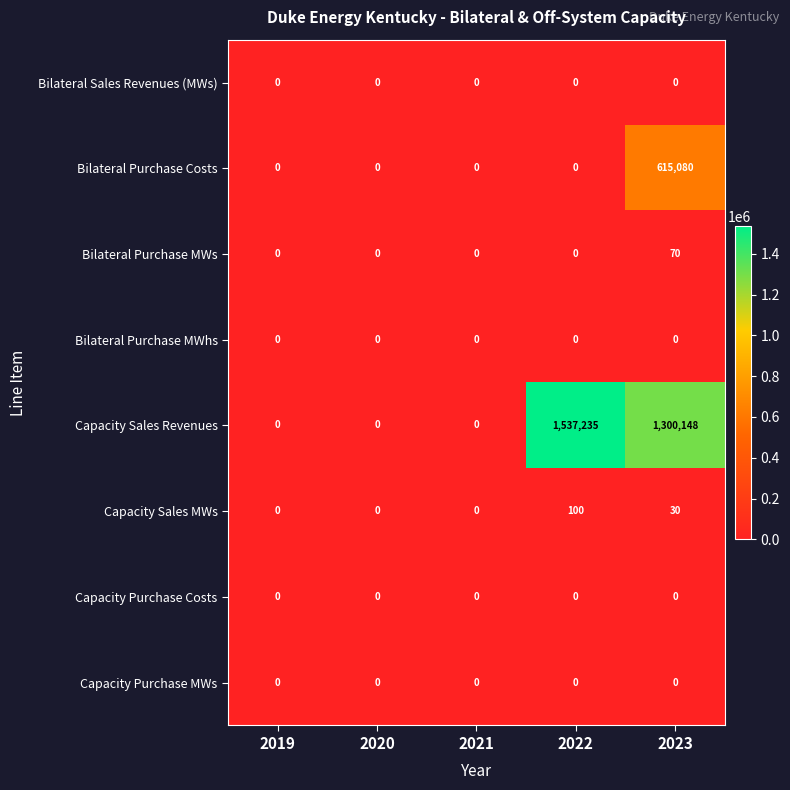

At which category does the chart reach its peak across all series?

2022